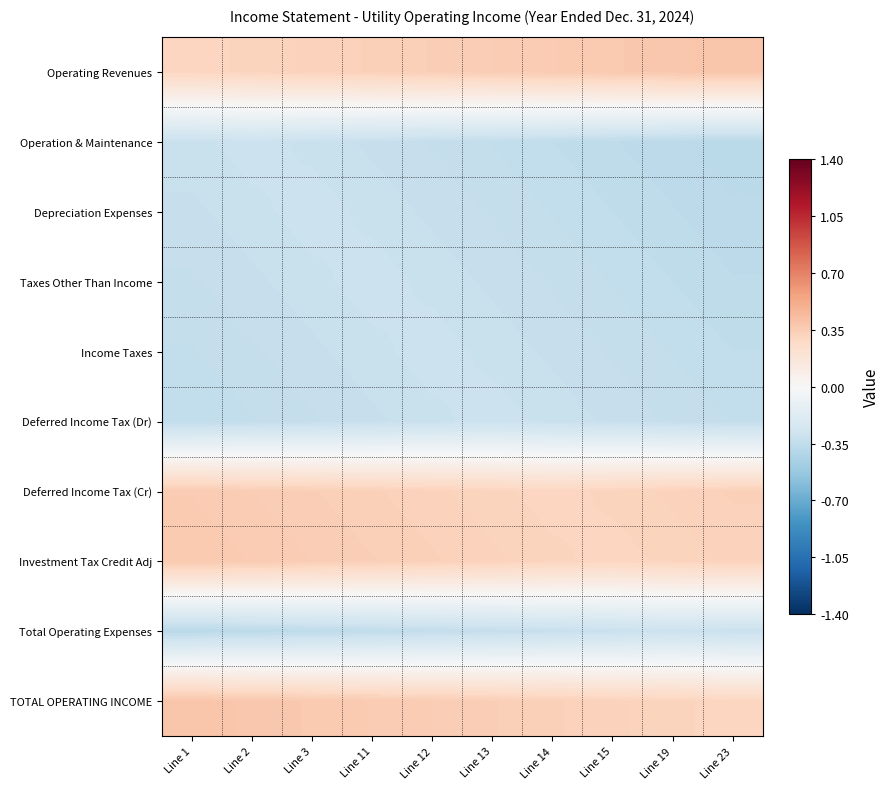

Reading right to left, extract all data points from this chart.

Operating Revenues: Line 23=0.4	Line 19=0.4	Line 15=0.4	Line 14=0.4	Line 13=0.3	Line 12=0.3	Line 11=0.3	Line 3=0.3	Line 2=0.3	Line 1=0.3
Operation & Maintenance: Line 23=-0.4	Line 19=-0.4	Line 15=-0.4	Line 14=-0.3	Line 13=-0.3	Line 12=-0.3	Line 11=-0.3	Line 3=-0.3	Line 2=-0.3	Line 1=-0.3
Depreciation Expenses: Line 23=-0.4	Line 19=-0.4	Line 15=-0.3	Line 14=-0.3	Line 13=-0.3	Line 12=-0.3	Line 11=-0.3	Line 3=-0.3	Line 2=-0.3	Line 1=-0.3
Taxes Other Than Income: Line 23=-0.4	Line 19=-0.3	Line 15=-0.3	Line 14=-0.3	Line 13=-0.3	Line 12=-0.3	Line 11=-0.3	Line 3=-0.3	Line 2=-0.3	Line 1=-0.3
Income Taxes: Line 23=-0.3	Line 19=-0.3	Line 15=-0.3	Line 14=-0.3	Line 13=-0.3	Line 12=-0.3	Line 11=-0.3	Line 3=-0.3	Line 2=-0.3	Line 1=-0.3
Deferred Income Tax (Dr): Line 23=-0.3	Line 19=-0.3	Line 15=-0.3	Line 14=-0.3	Line 13=-0.3	Line 12=-0.3	Line 11=-0.3	Line 3=-0.3	Line 2=-0.3	Line 1=-0.3
Deferred Income Tax (Cr): Line 23=0.3	Line 19=0.3	Line 15=0.3	Line 14=0.3	Line 13=0.3	Line 12=0.3	Line 11=0.3	Line 3=0.3	Line 2=0.3	Line 1=0.4
Investment Tax Credit Adj: Line 23=0.3	Line 19=0.3	Line 15=0.3	Line 14=0.3	Line 13=0.3	Line 12=0.3	Line 11=0.3	Line 3=0.3	Line 2=0.4	Line 1=0.4
Total Operating Expenses: Line 23=-0.3	Line 19=-0.3	Line 15=-0.3	Line 14=-0.3	Line 13=-0.3	Line 12=-0.3	Line 11=-0.3	Line 3=-0.4	Line 2=-0.4	Line 1=-0.4
TOTAL OPERATING INCOME: Line 23=0.3	Line 19=0.3	Line 15=0.3	Line 14=0.3	Line 13=0.3	Line 12=0.3	Line 11=0.4	Line 3=0.4	Line 2=0.4	Line 1=0.4